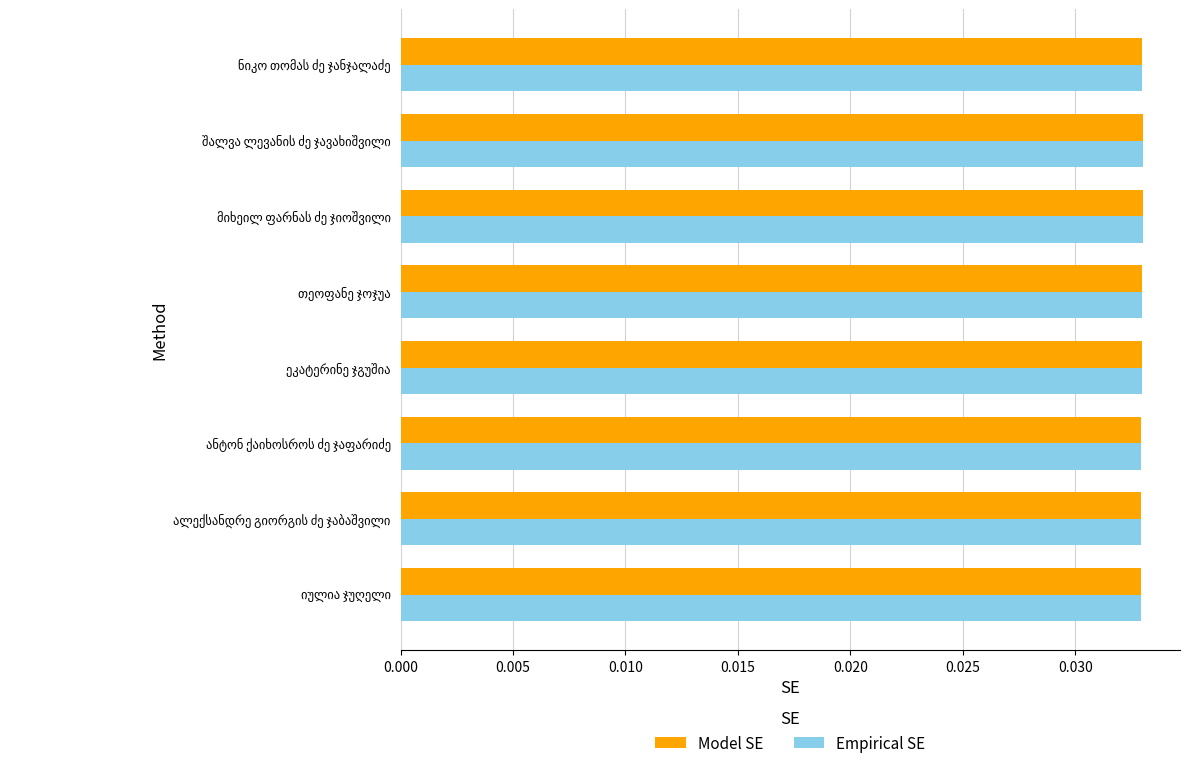

At how many categories does at least one series exceed 0?

8